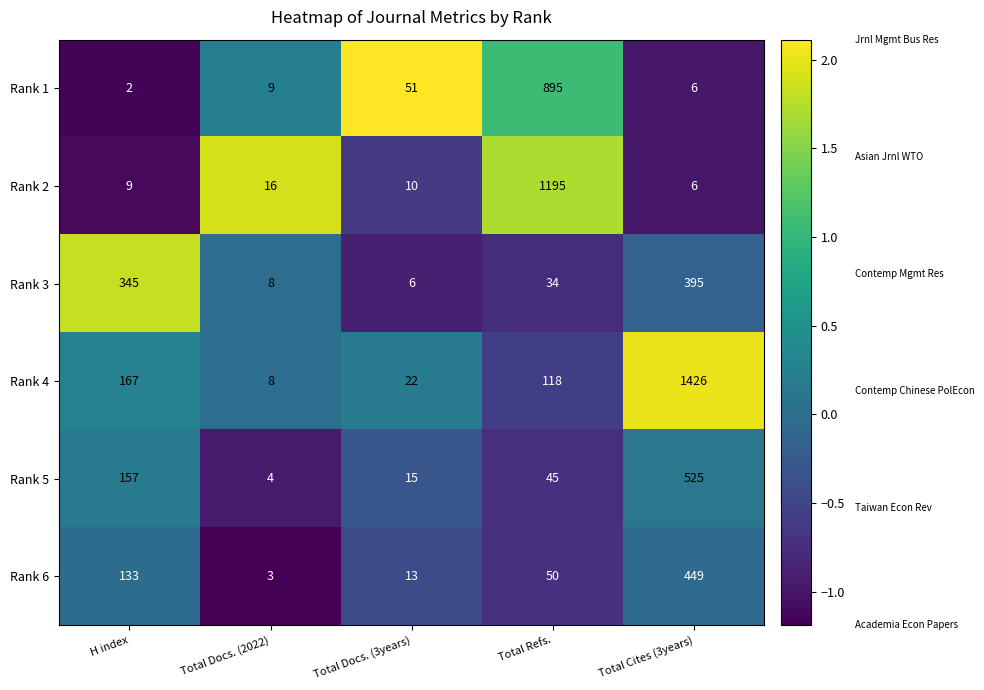

At which label is Rank 3 closest to 200?

H index